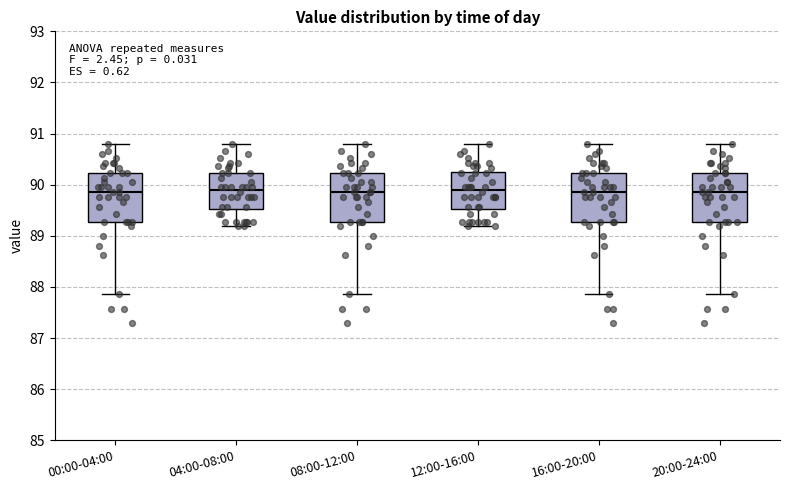

Reading left to right, transcribe this box plot: for each box, give where its median line is, the range the box spans, and where its two whiskers end, as read against the y-axis. The values are not printed on the chart, so give them approximately, as read against the axis.

00:00-04:00: median 89.9, box 89.3 to 90.2, whiskers 87.9 to 90.8
04:00-08:00: median 89.9, box 89.5 to 90.2, whiskers 89.2 to 90.8
08:00-12:00: median 89.9, box 89.3 to 90.2, whiskers 87.9 to 90.8
12:00-16:00: median 89.9, box 89.5 to 90.3, whiskers 89.2 to 90.8
16:00-20:00: median 89.9, box 89.3 to 90.2, whiskers 87.9 to 90.8
20:00-24:00: median 89.9, box 89.3 to 90.2, whiskers 87.9 to 90.8